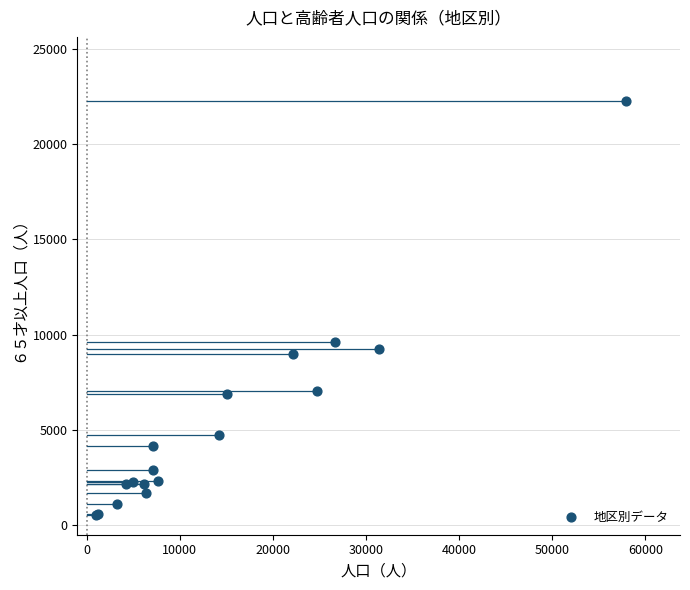

What Y value in the scatter plot is closest to 11401?

9613